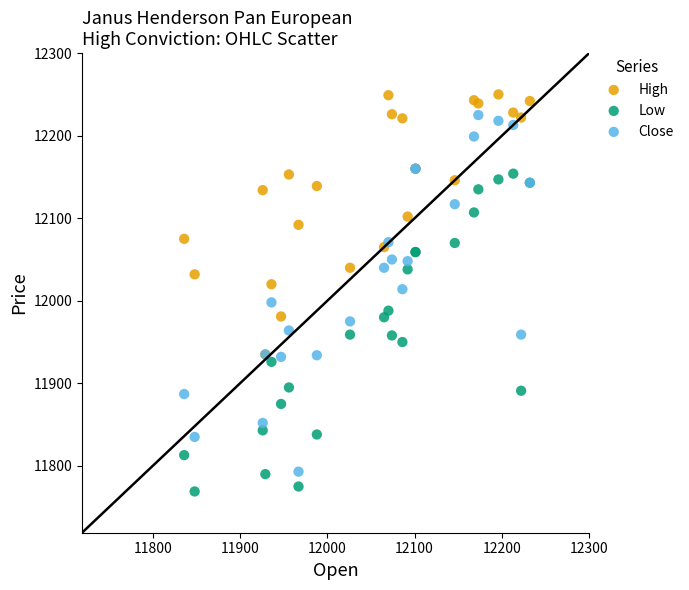

Which series reaches the maximum Y coordinate?

High